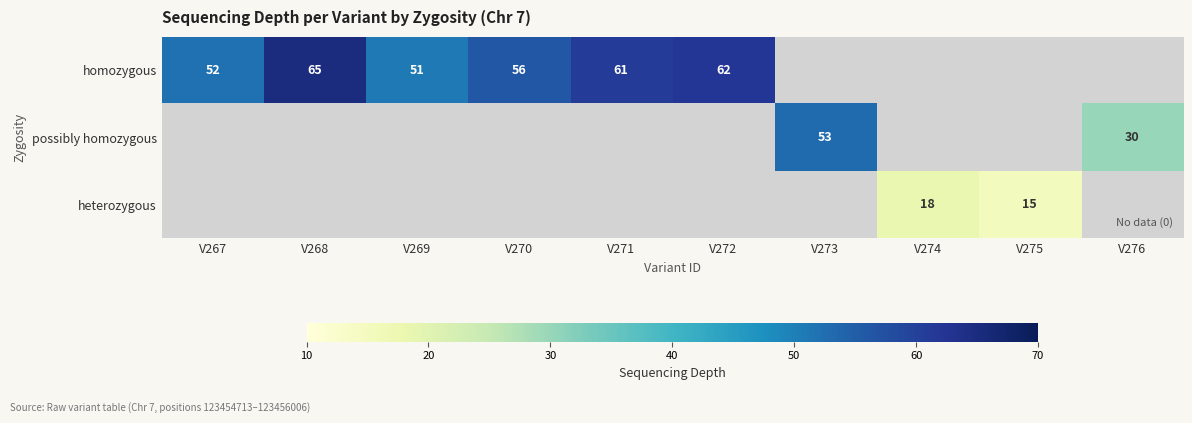

At which category is the sum across all series the highest?

V268